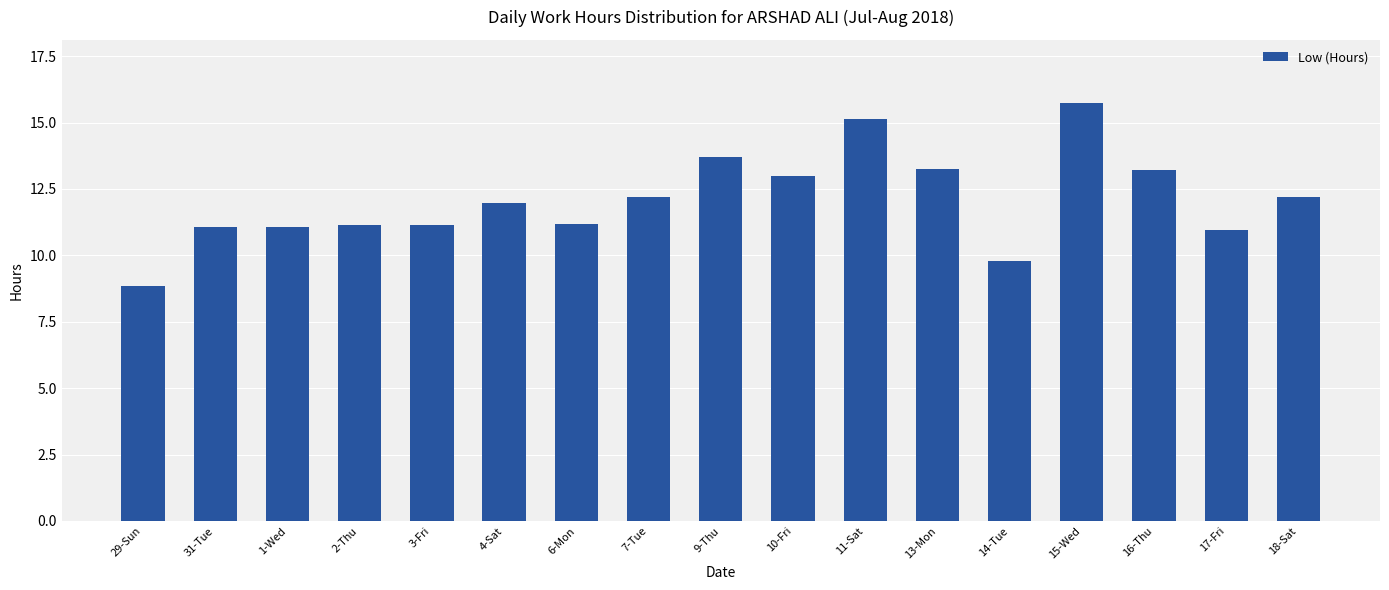

At which category does the chart reach its minimum across all series?

29-Sun